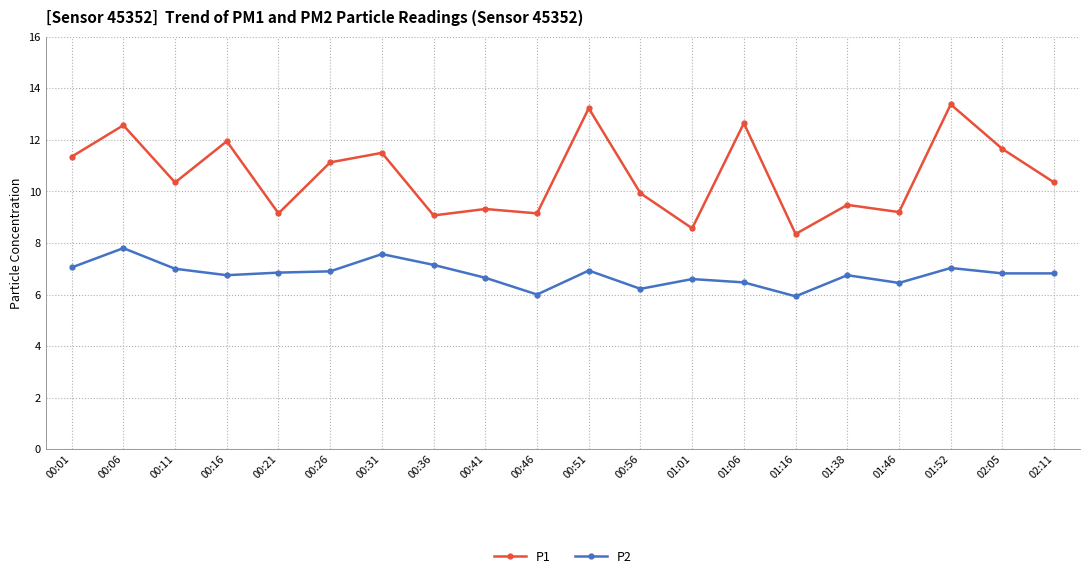

True or false: P2 has more than 2 points higher than both neighbors.

True